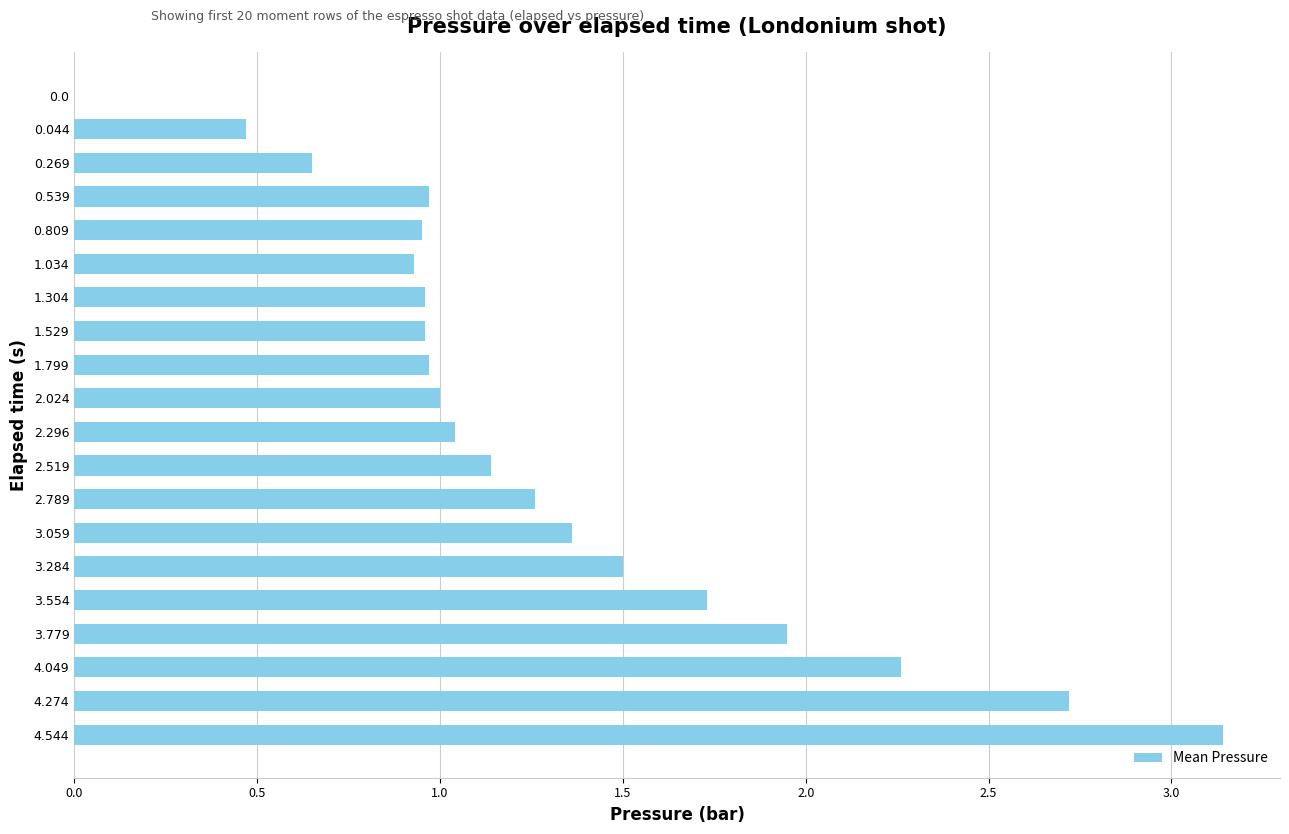

Is it true that the value at 2.296 is 1.0?

True